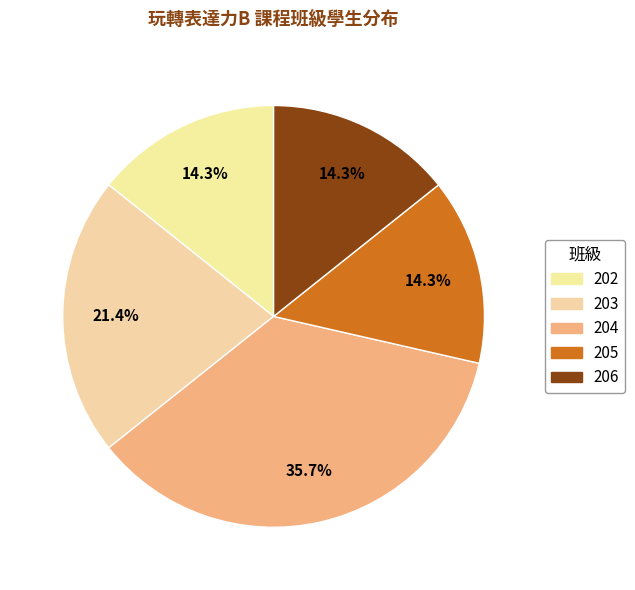

What percentage is the 206 slice, to the nearest percent?

14%